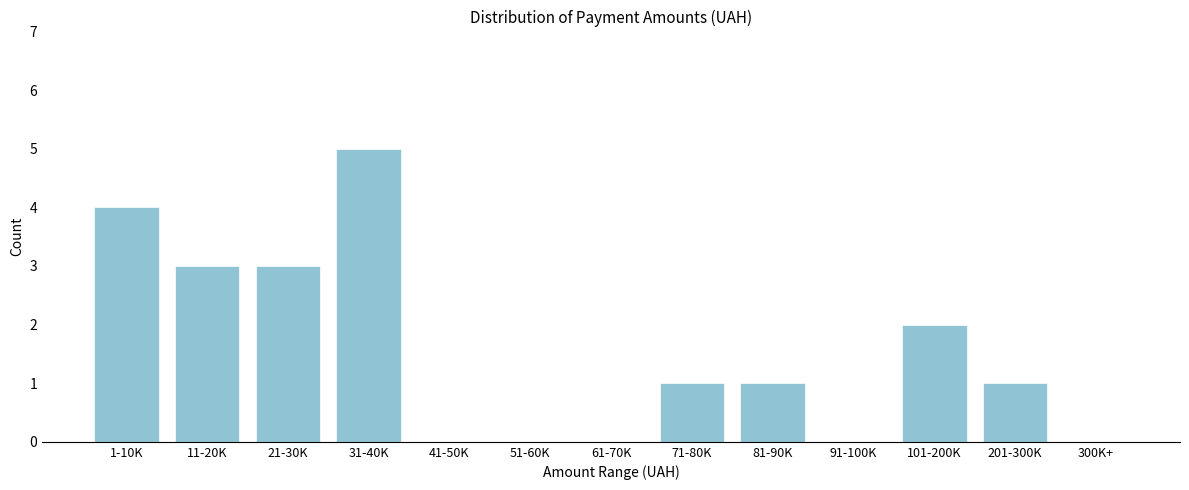

Reading left to right, extract all data points from this chart.

1-10K=4	11-20K=3	21-30K=3	31-40K=5	41-50K=0	51-60K=0	61-70K=0	71-80K=1	81-90K=1	91-100K=0	101-200K=2	201-300K=1	300K+=0